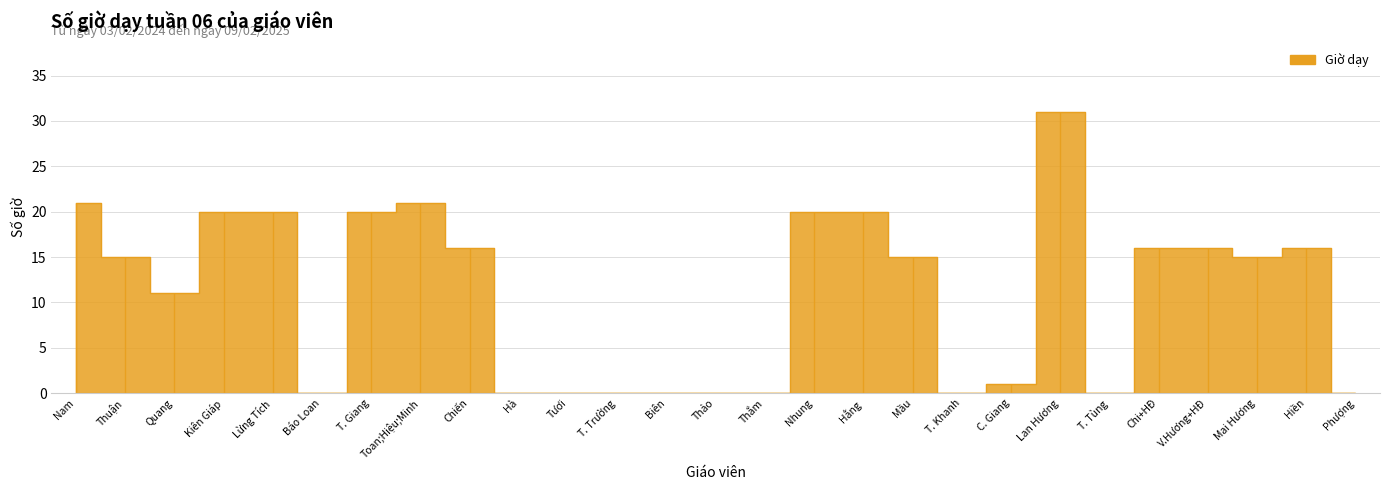

At which category does the chart reach its peak across all series?

Lan Hương